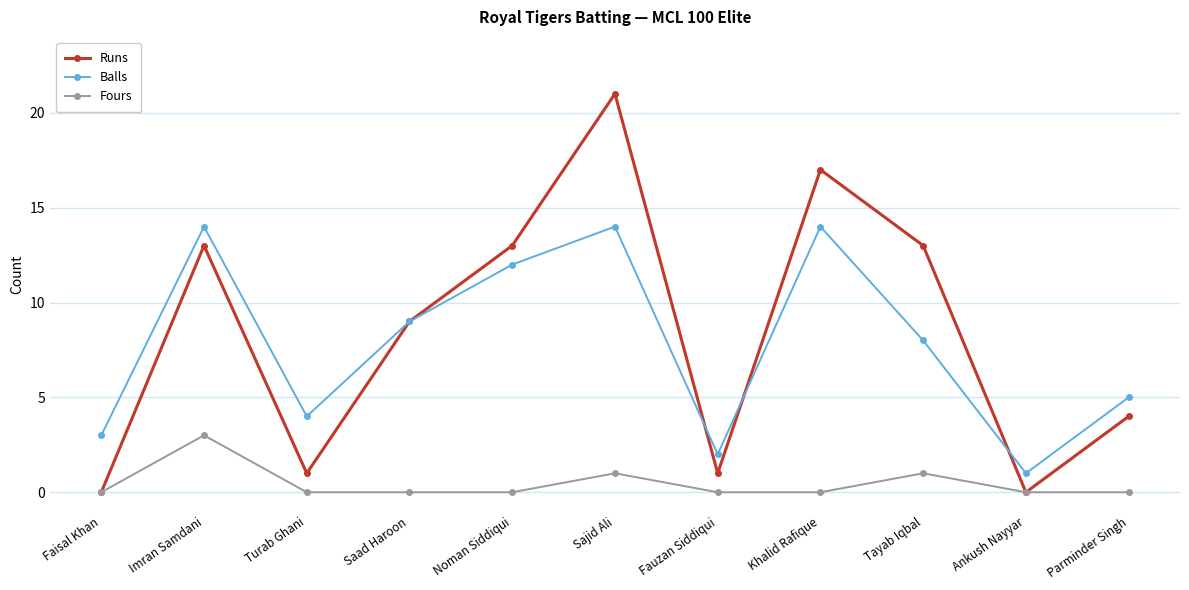

In Runs, how many points are lower than both neighbors (excluding endpoints)?

3